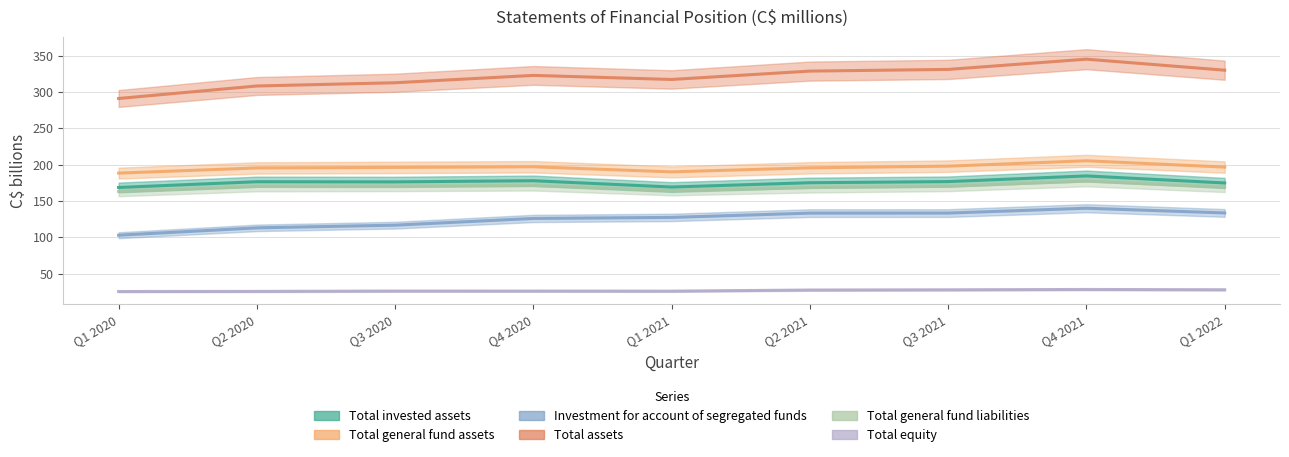

Reading left to right, list all the values displayed in this chart.

Total invested assets: 168.6	176.5	176.3	177.9	169.2	175.1	176.7	184.5	174.8
Total general fund assets: 188.4	195.5	196.2	197.1	190.1	195.7	197.9	205.4	196.7
Investment for account of segregated funds: 102.8	112.9	116.7	125.9	127.3	133.2	133.3	140.0	133.5
Total assets: 291.2	308.4	312.9	323.0	317.4	328.9	331.3	345.4	330.2
Total general fund liabilities: 163.1	170.1	170.3	171.2	164.3	168.4	170.4	177.3	169.0
Total equity: 25.3	25.4	25.9	25.9	25.7	27.3	27.6	28.1	27.7